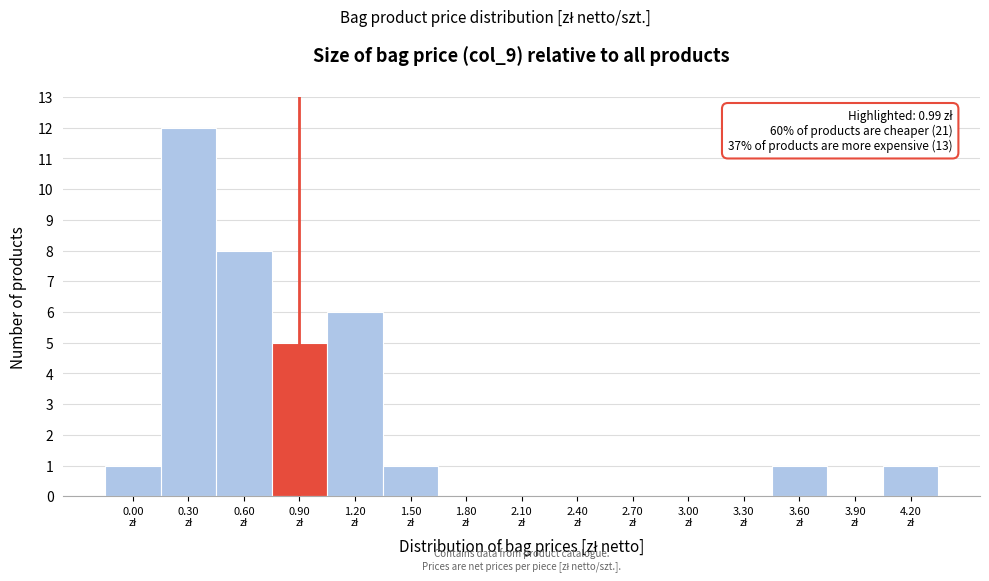

What is the greatest value displayed?

12